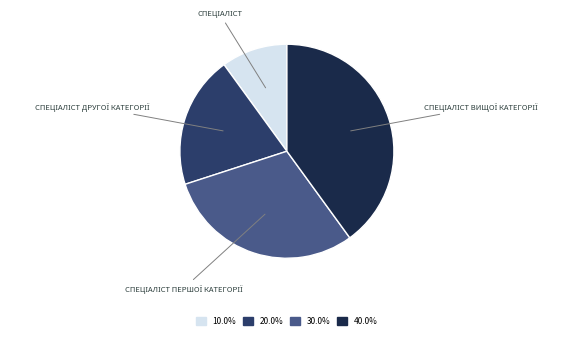

Is there a majority slice in this chart?

No